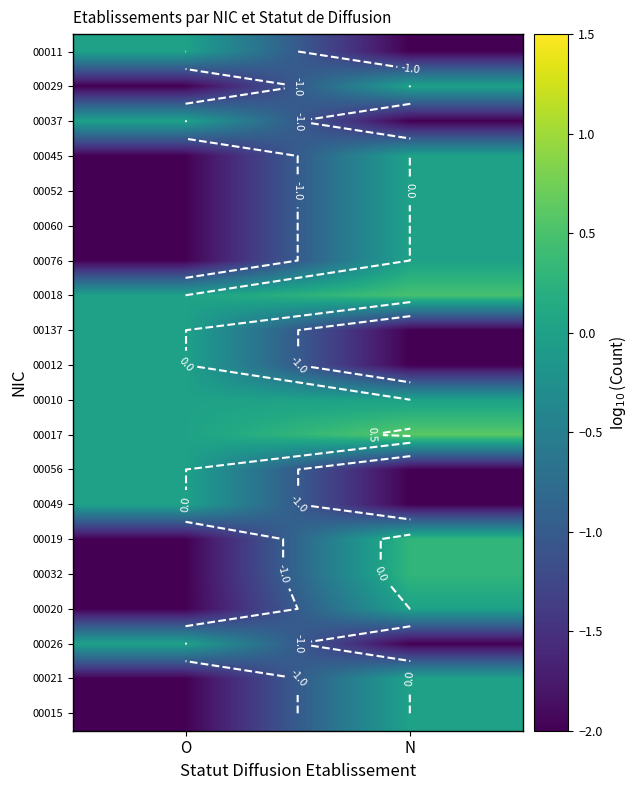

What is the total value across all series at N?

-12.3